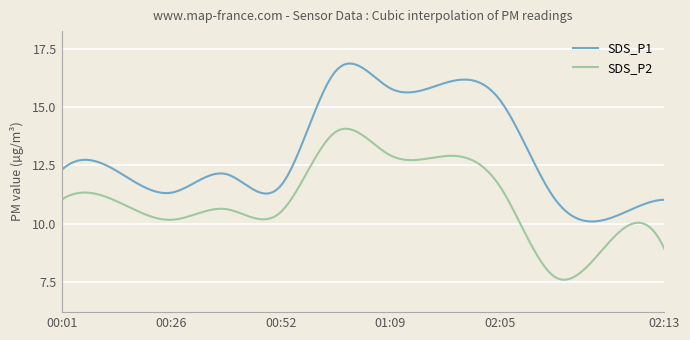

How many series are shown in this chart?

2